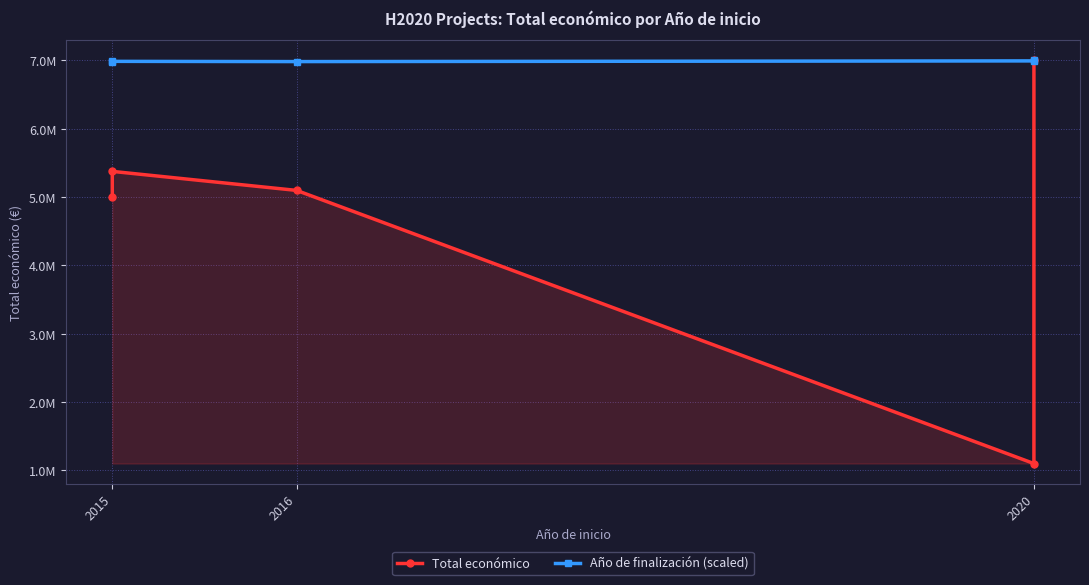

True or false: Total económico and Año de finalización (scaled) cross at least once.

False